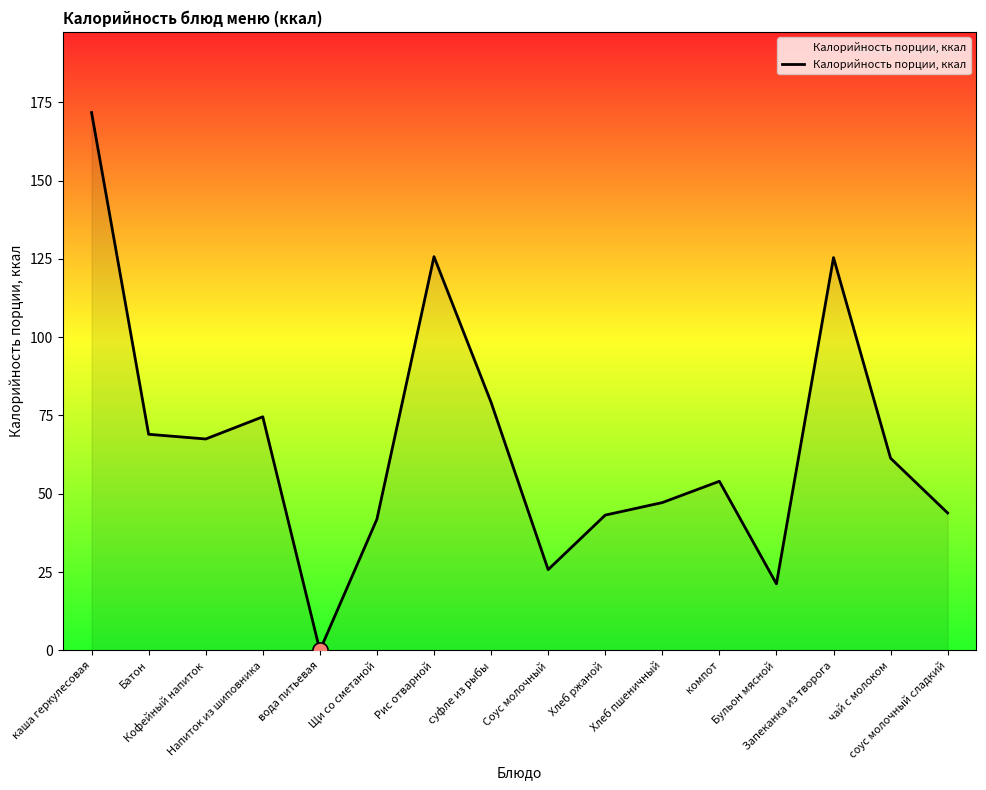

What is the ratio of the value at компот to the value at Напиток из шиповника?

0.7